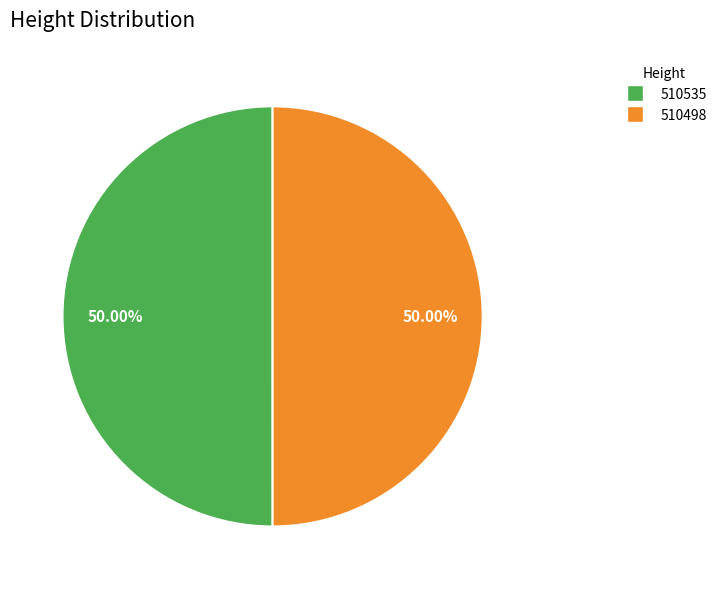

Count the number of slices in the pie.

2